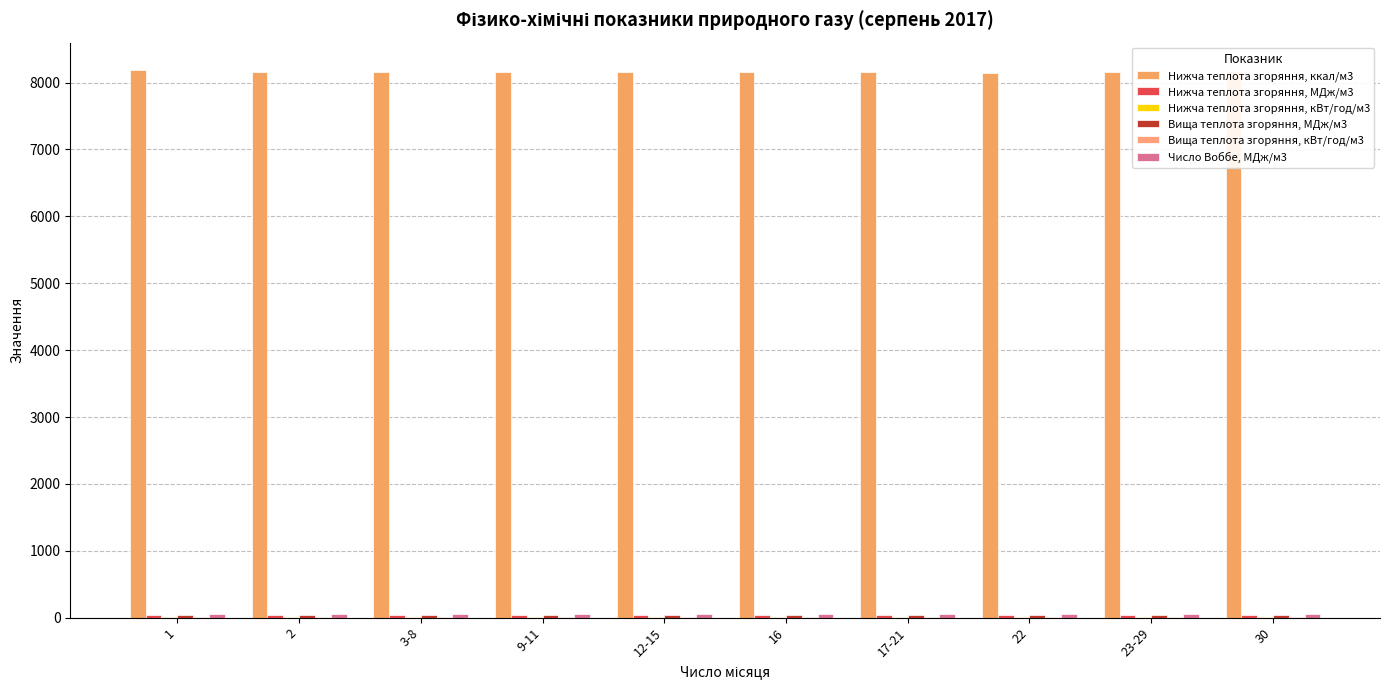

Which category has the lowest value in the Нижча теплота згоряння, кВт/год/м3 series?

22